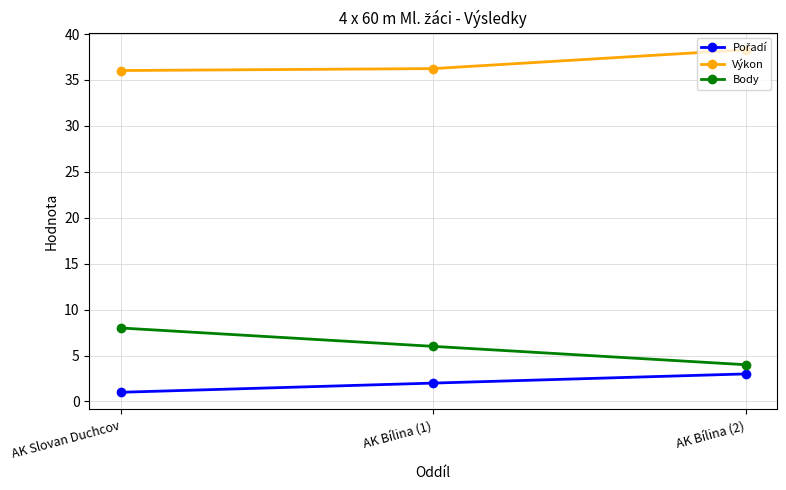

True or false: Body has a value of 6.0 at AK Bílina (1).

True